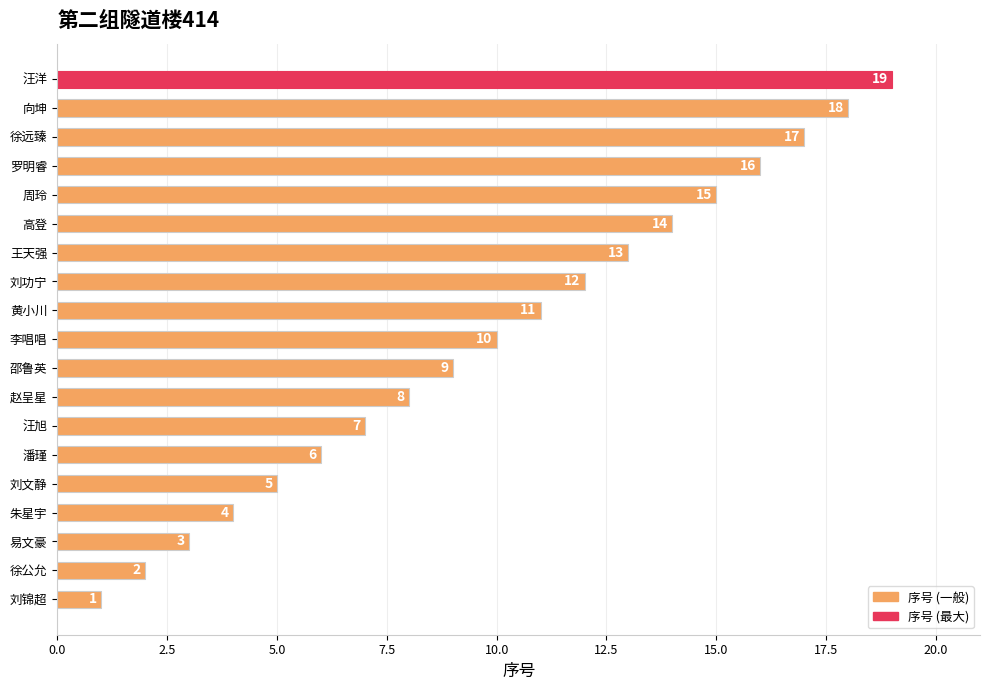

What is the minimum value shown in the chart?

1